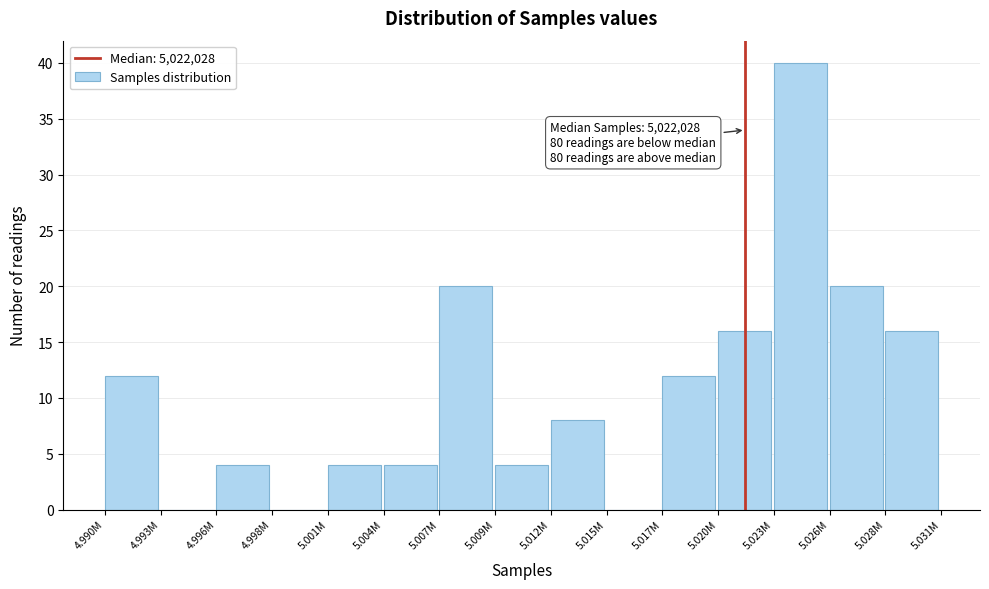

Reading left to right, extract all data points from this chart.

4.990M=12	4.993M=0	4.996M=4	4.998M=0	5.001M=4	5.004M=4	5.007M=20	5.009M=4	5.012M=8	5.015M=0	5.017M=12	5.020M=16	5.023M=40	5.026M=20	5.028M=16